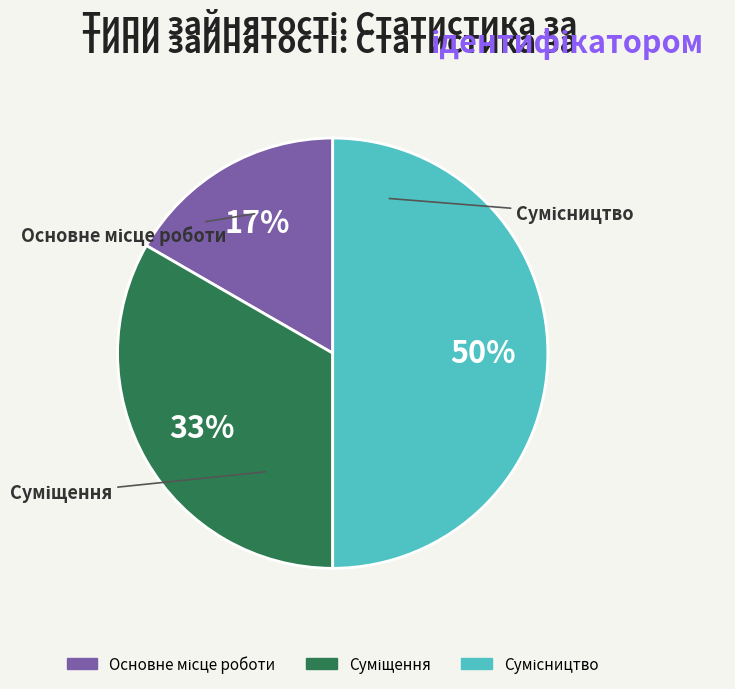

To the nearest percent, what is the average slice percentage?

33%